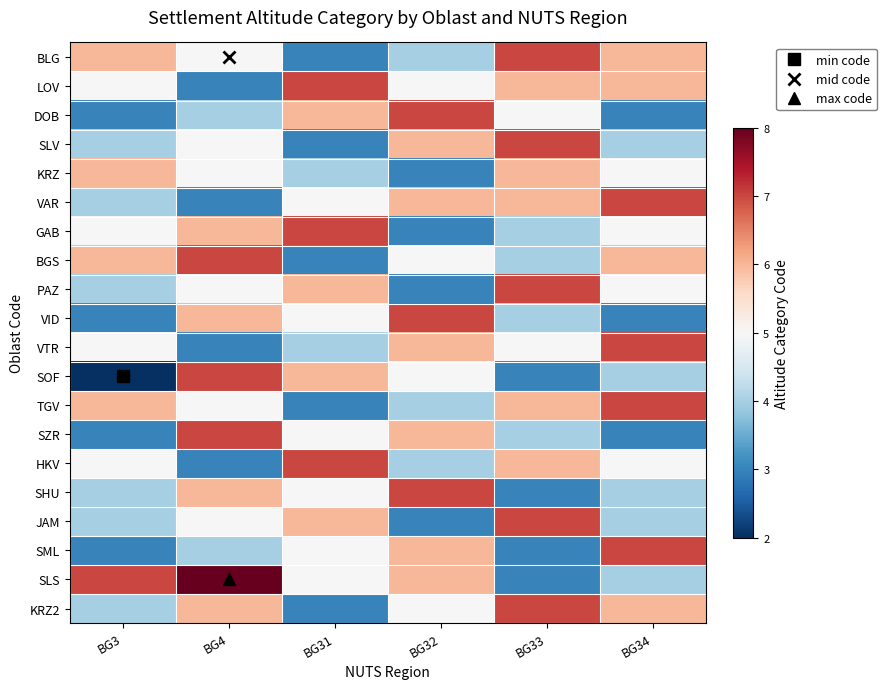

Which series changed the most between BG31 and BG34?

TGV